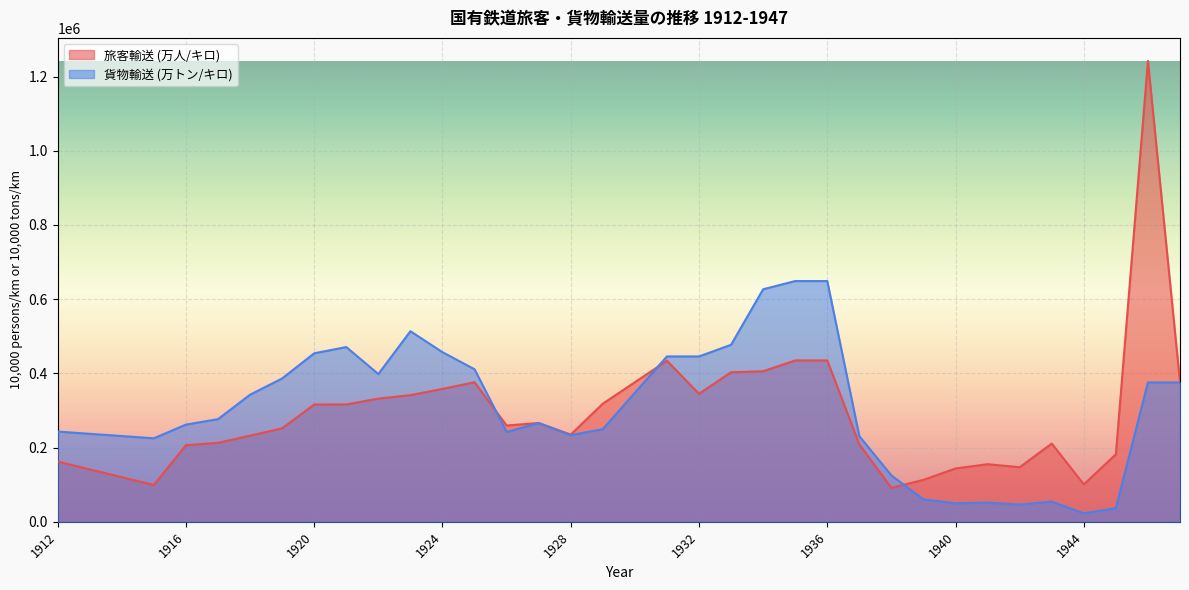

Reading right to left, transcribe all the data shown in this chart.

旅客輸送 (万人/キロ): 1947=375608	1946=1241989	1945=181950	1944=100861	1943=210899	1942=147189	1941=155278	1940=143758	1939=113103	1938=91420	1937=208534	1936=434885	1935=434885	1934=405772	1933=403037	1932=345058	1931=434005	1930=376167	1929=318329	1928=235077	1927=266321	1926=259576	1925=376112	1924=358232	1923=341343	1922=332090	1921=316223	1920=316153	1919=251926	1918=232080	1917=212833	1916=206448	1915=99264	1914=120286	1913=141308	1912=162330
貨物輸送 (万トン/キロ): 1947=375608	1946=375608	1945=36638	1944=22919	1943=54575	1942=46501	1941=51705	1940=49922	1939=60520	1938=124950	1937=230807	1936=648800	1935=648800	1934=626700	1933=477095	1932=445661	1931=445747	1930=347722	1929=249698	1928=233600	1927=266051	1926=242209	1925=411132	1924=457152	1923=513674	1922=398153	1921=470994	1920=454097	1919=386310	1918=342581	1917=276648	1916=262007	1915=225077	1914=231129	1913=237181	1912=243233